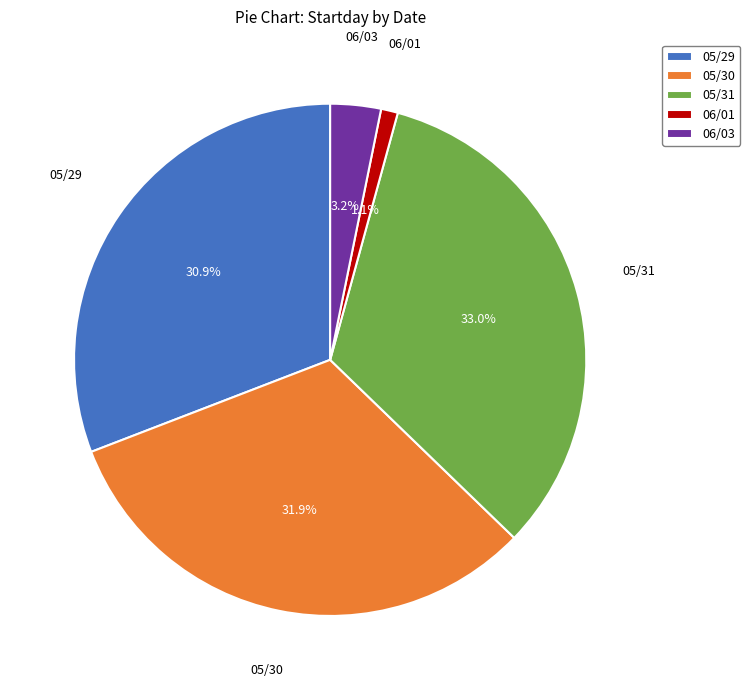

True or false: 05/31 accounts for 33% of the total.

True